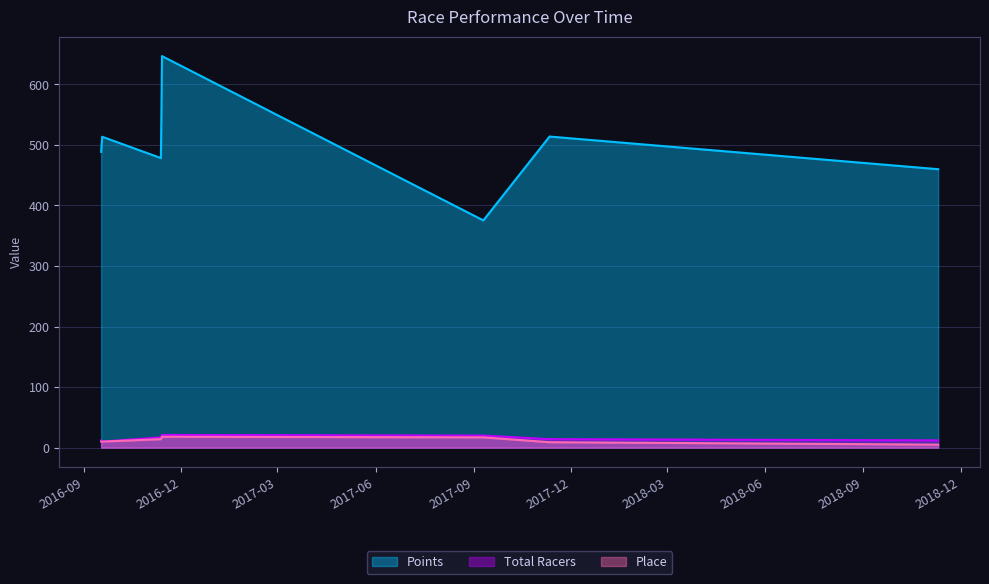

What position from the right is 2016-11-12?

5